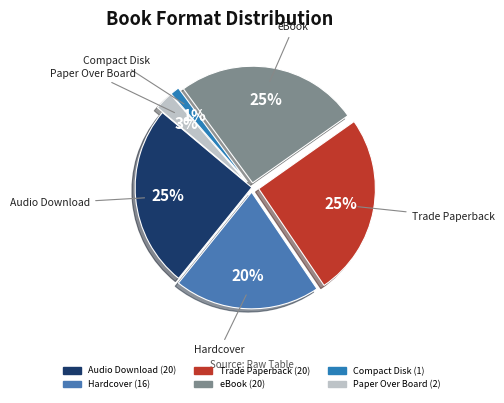

Does Hardcover represent more than half of the total?

No